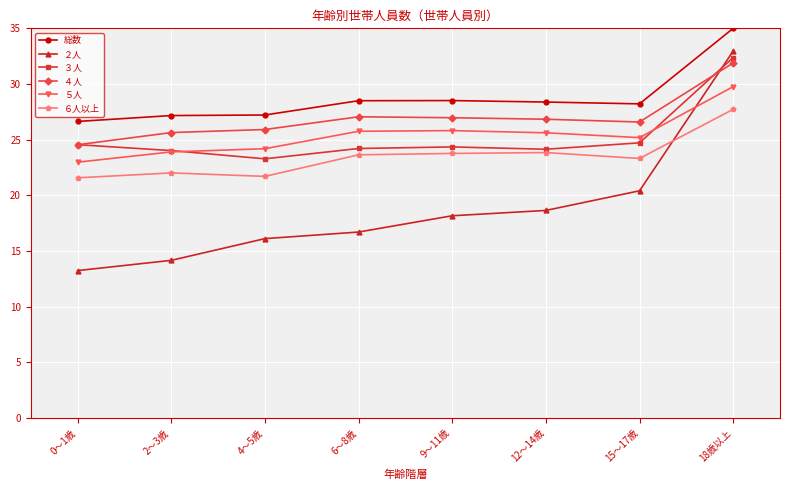

Where is the first local minimum for ３人?

4～5歳